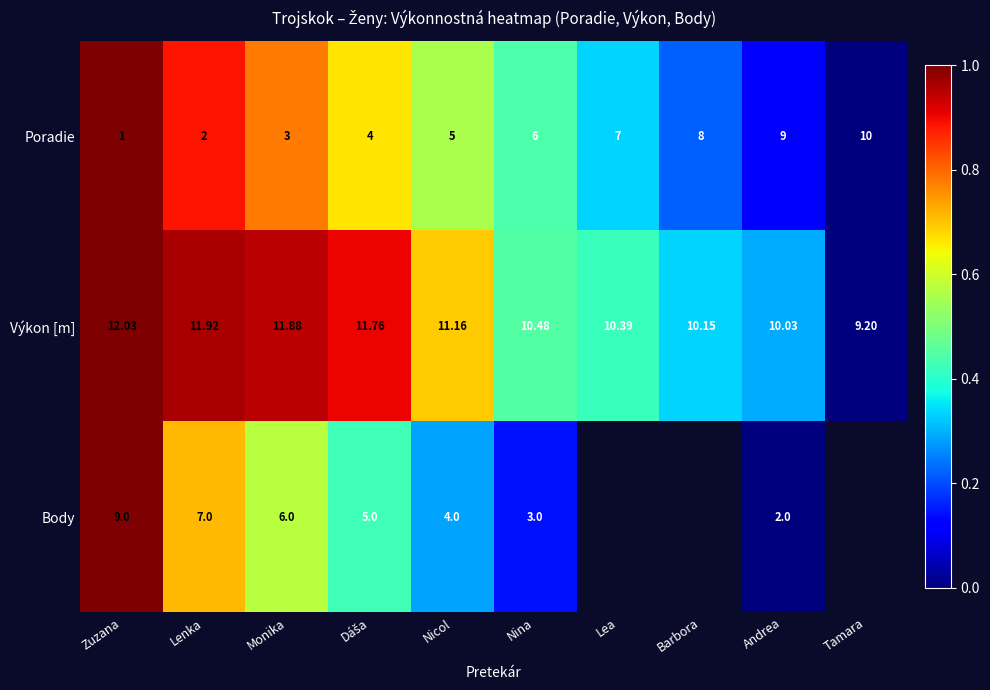

At which label is Výkon [m] closest to 10?

Andrea